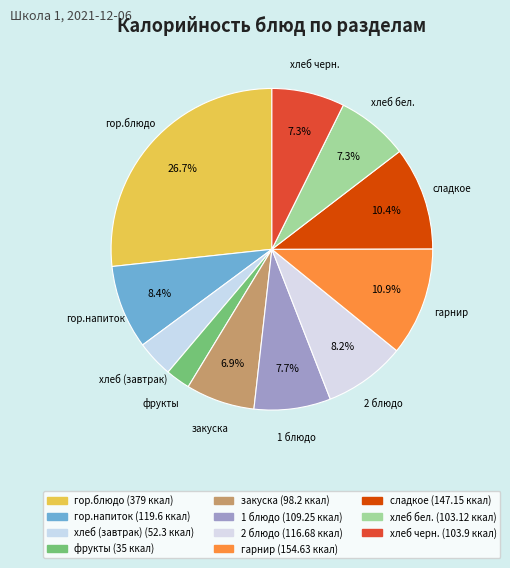

What is the smallest slice in the pie chart?

фрукты